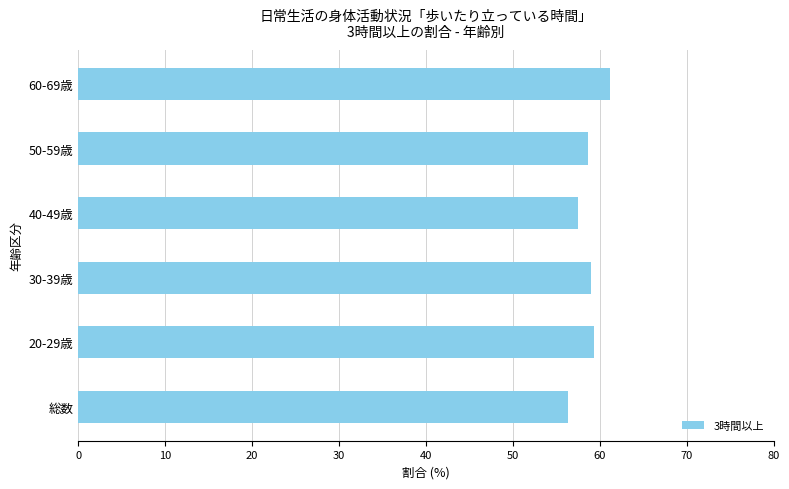

What is the ratio of the value at 60-69歳 to the value at 40-49歳?

1.1